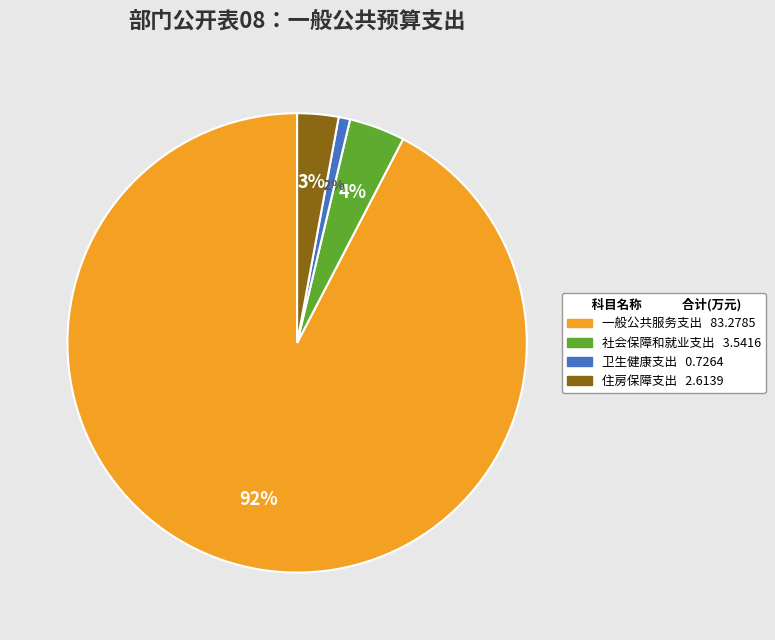

What percentage is the 住房保障支出 slice, to the nearest percent?

3%